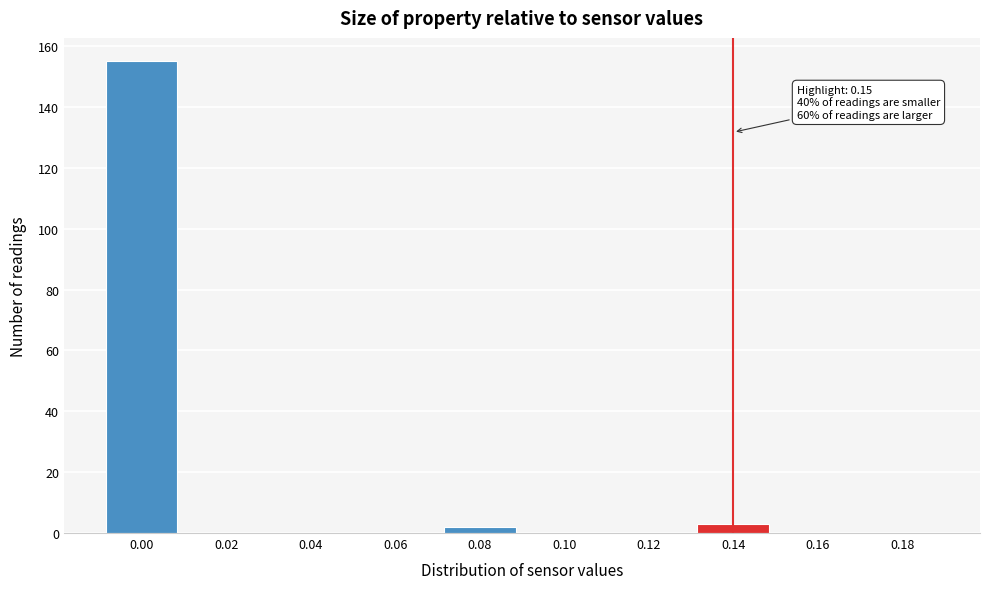

Reading left to right, what are all the values shown in this chart?

0.00=155	0.02=0	0.04=0	0.06=0	0.08=2	0.10=0	0.12=0	0.14=3	0.16=0	0.18=0